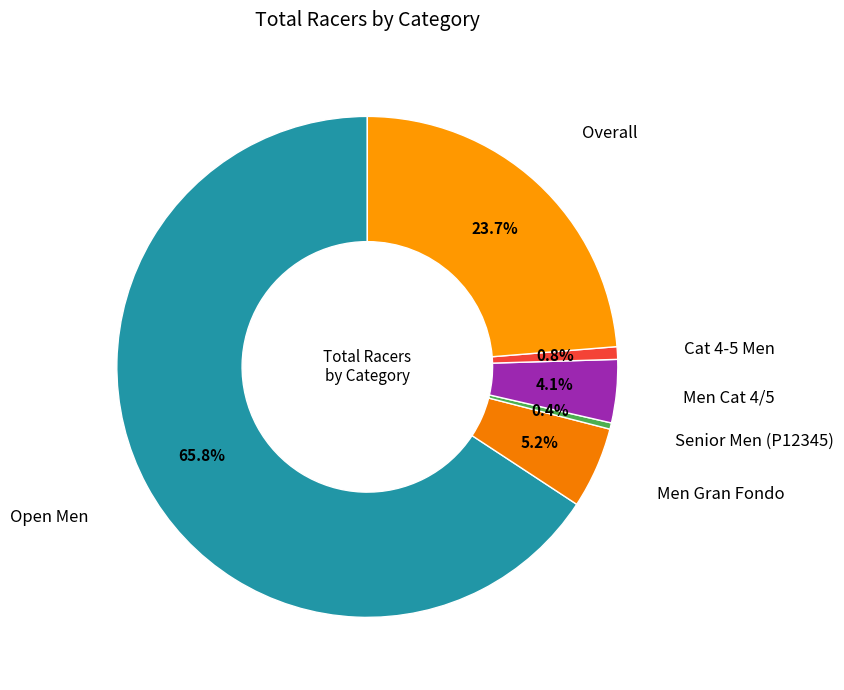

How many slices are in this pie chart?

6